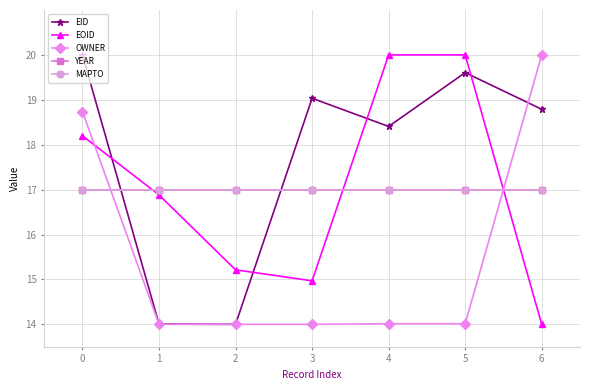

Does the chart have visible grid lines?

Yes